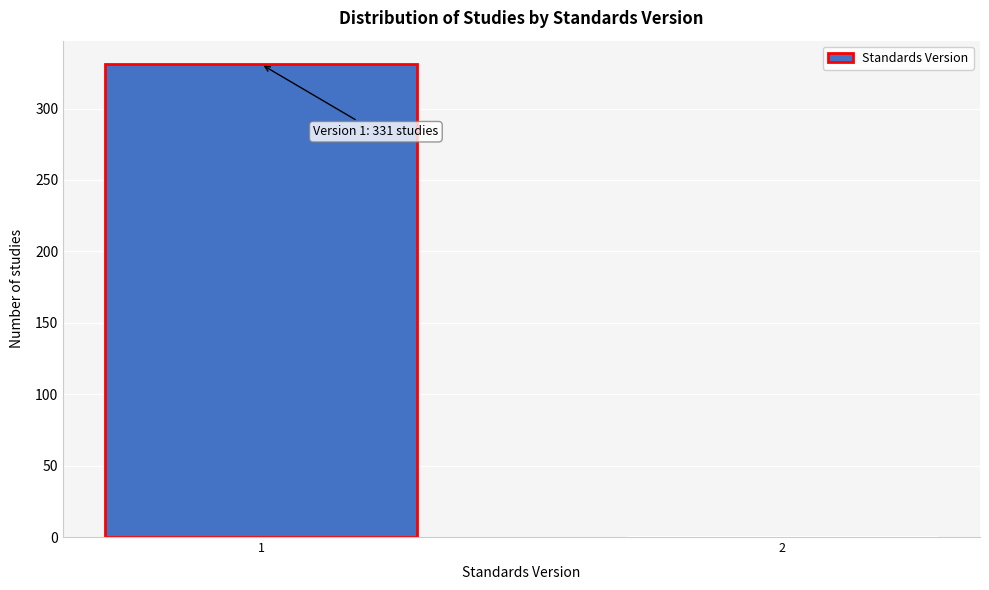

Reading left to right, transcribe all the data shown in this chart.

1=331	2=1